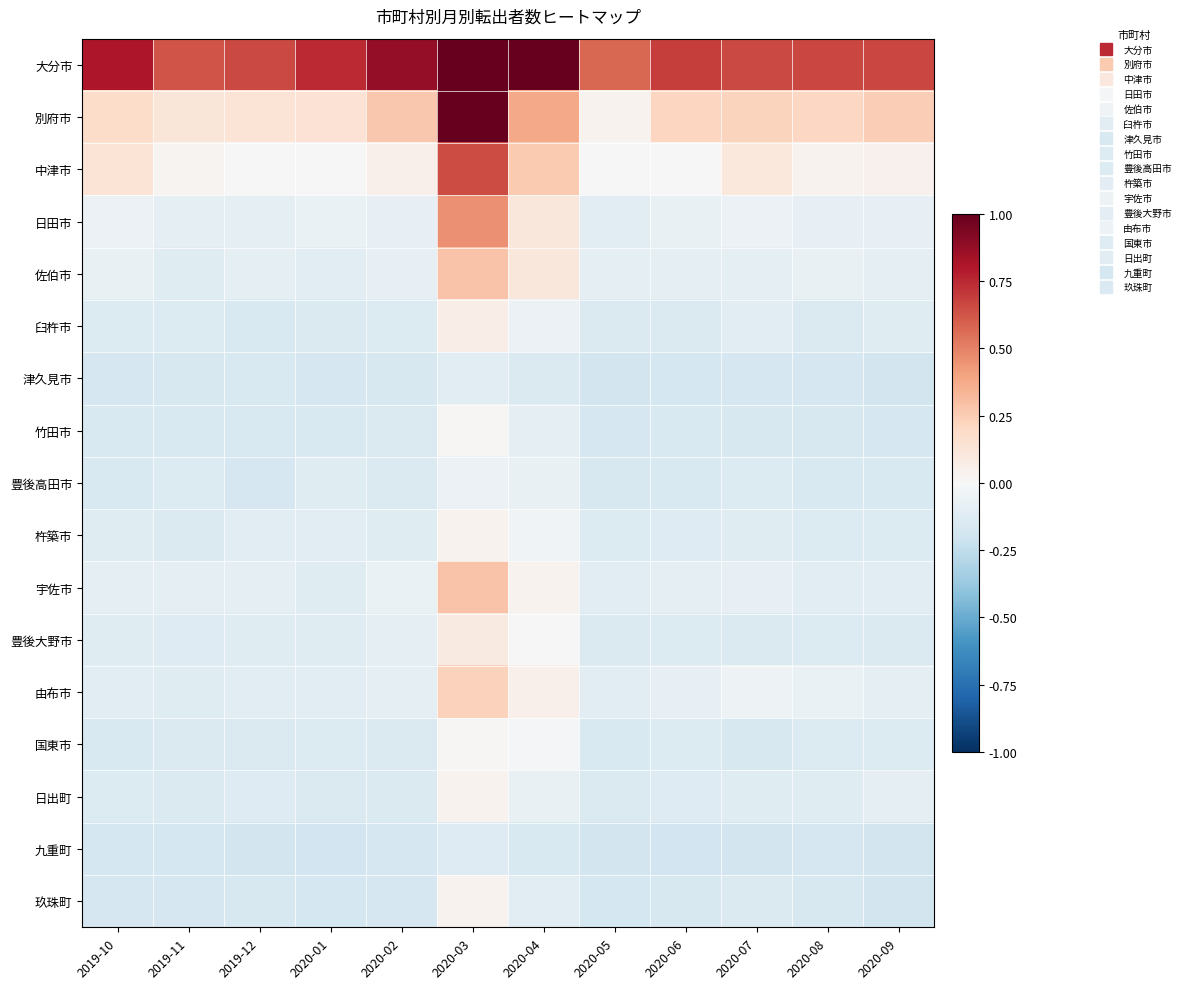

Which series has the largest total across all categories?

大分市